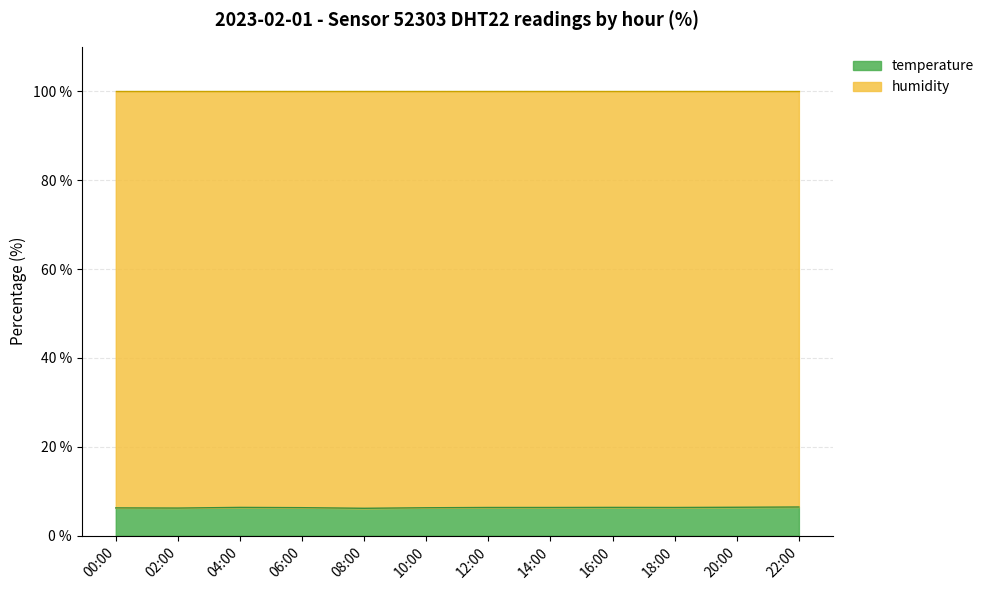

Between 00:00 and 08:00, which series saw the biggest shift?

temperature